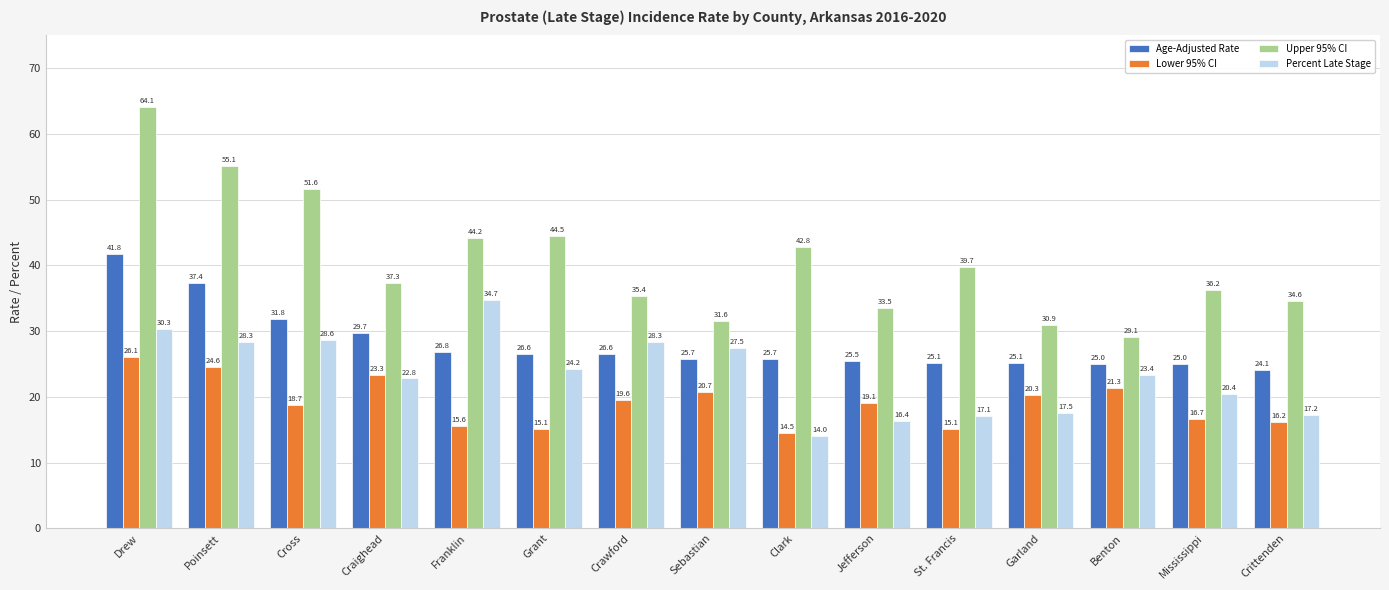

What is the sum of all Upper 95% CI values?

610.6